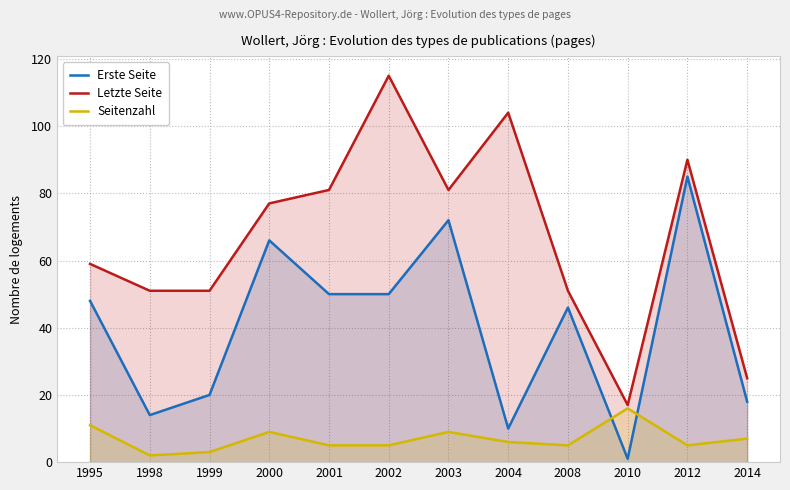

At 2002, list the series in order from largest to smallest.

Letzte Seite, Erste Seite, Seitenzahl